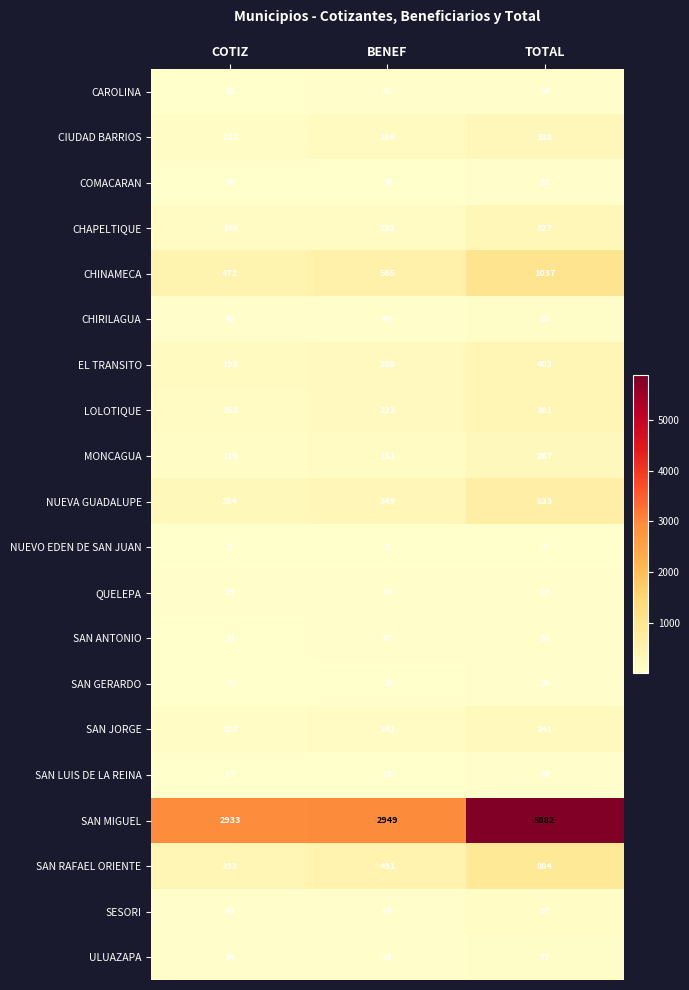

Which series changed the most between BENEF and TOTAL?

SAN MIGUEL